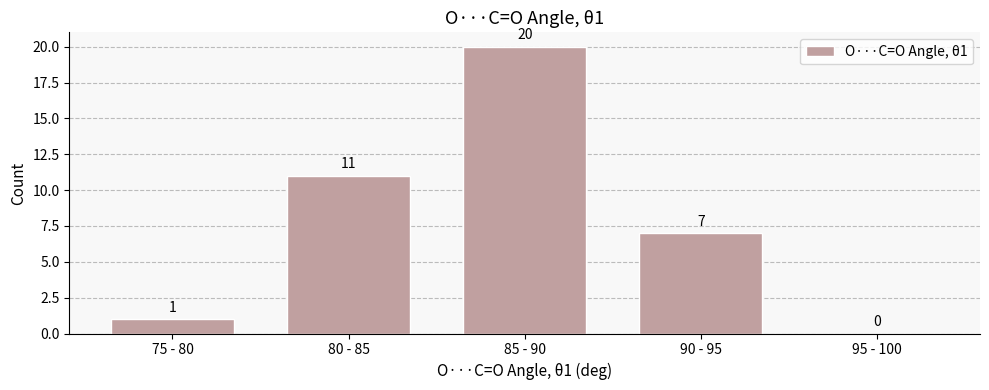

Reading right to left, list all the values displayed in this chart.

95 - 100=0	90 - 95=7	85 - 90=20	80 - 85=11	75 - 80=1